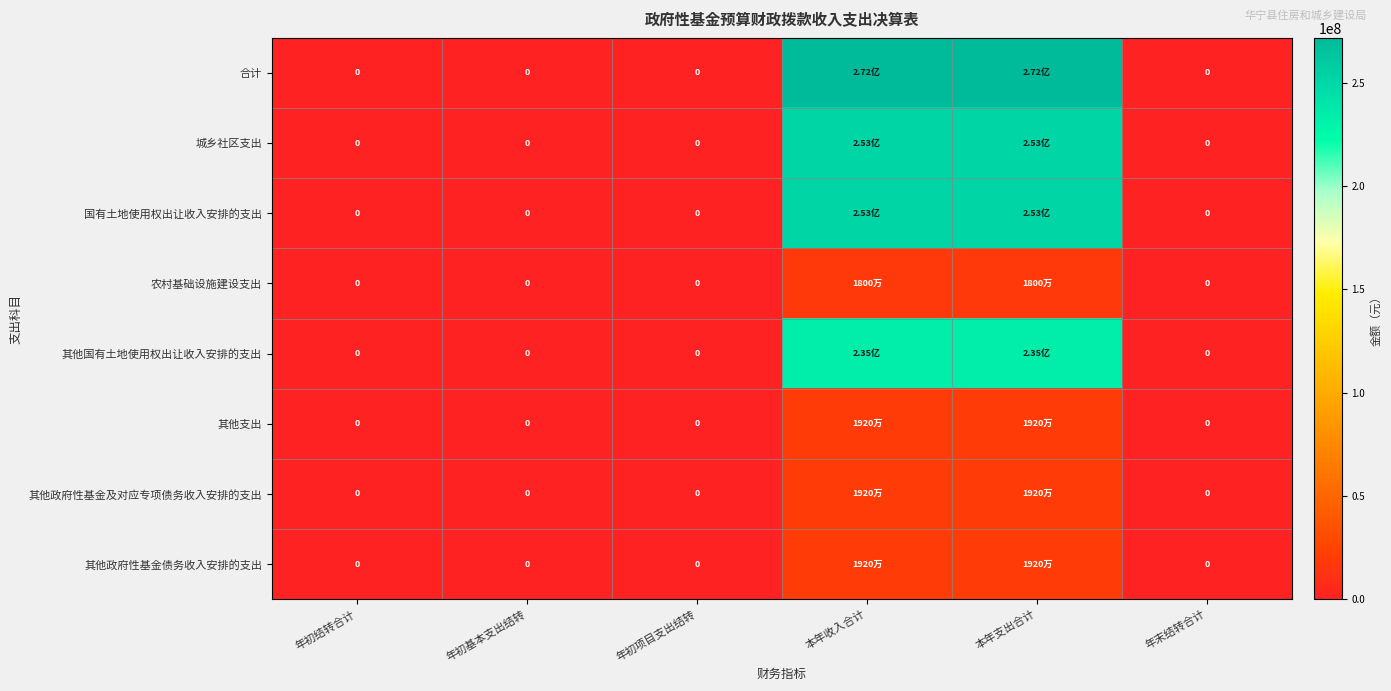

Rank the series at 年末结转合计 from lowest to highest value.

合计, 城乡社区支出, 国有土地使用权出让收入安排的支出, 农村基础设施建设支出, 其他国有土地使用权出让收入安排的支出, 其他支出, 其他政府性基金及对应专项债务收入安排的支出, 其他政府性基金债务收入安排的支出